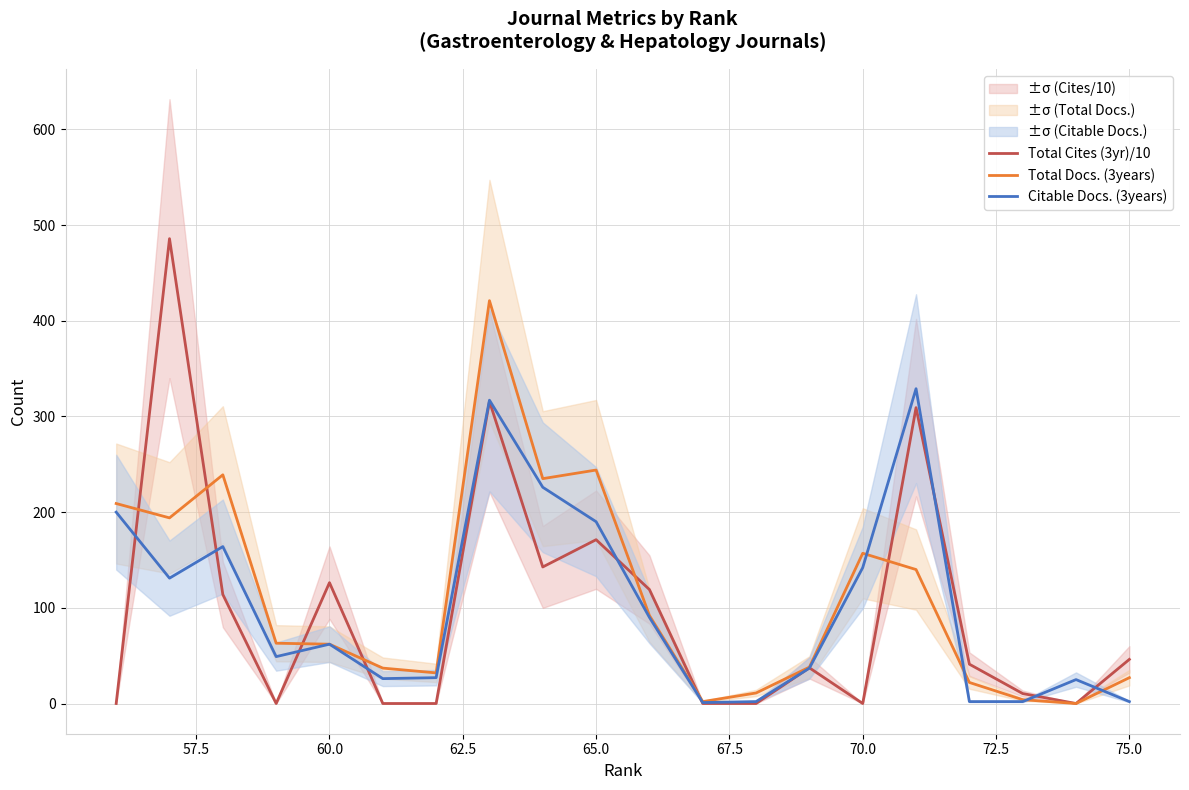

Does the chart display data point markers on the line(s)?

No